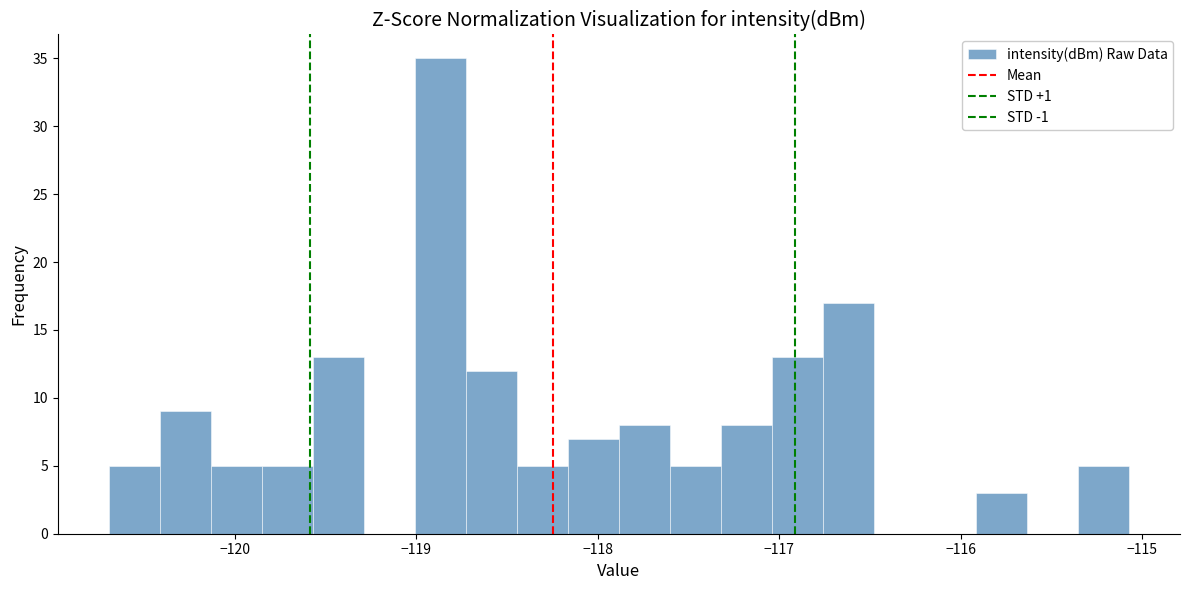

Read against the x-axis, roughly where is the centre of the tallest bar?

-118.9